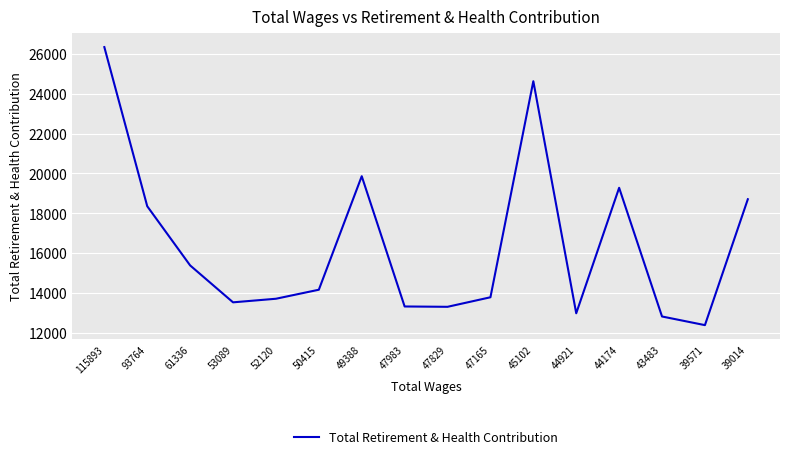

What is the average value?

16406